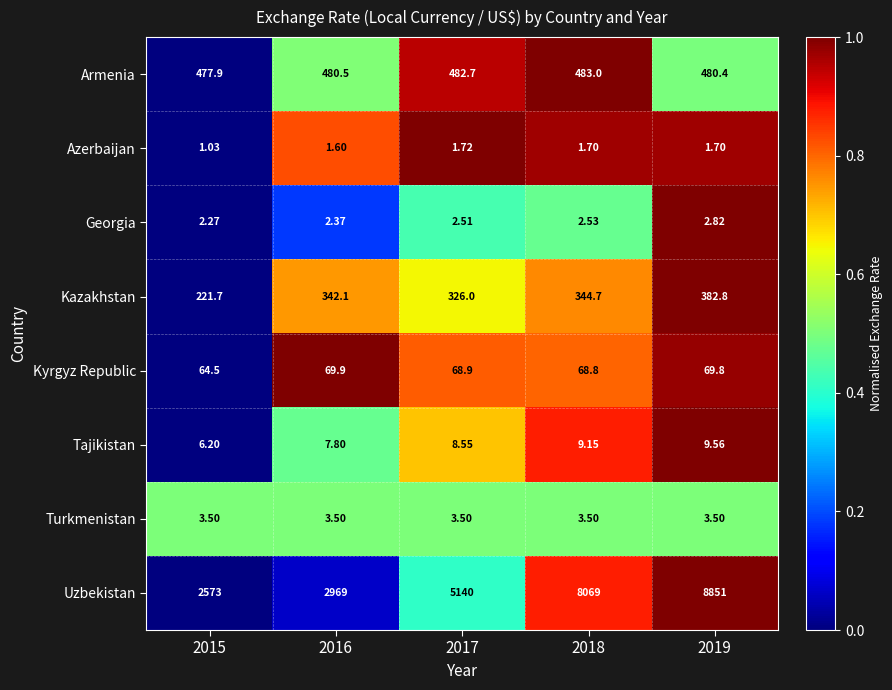

Which series has the largest total across all categories?

Uzbekistan